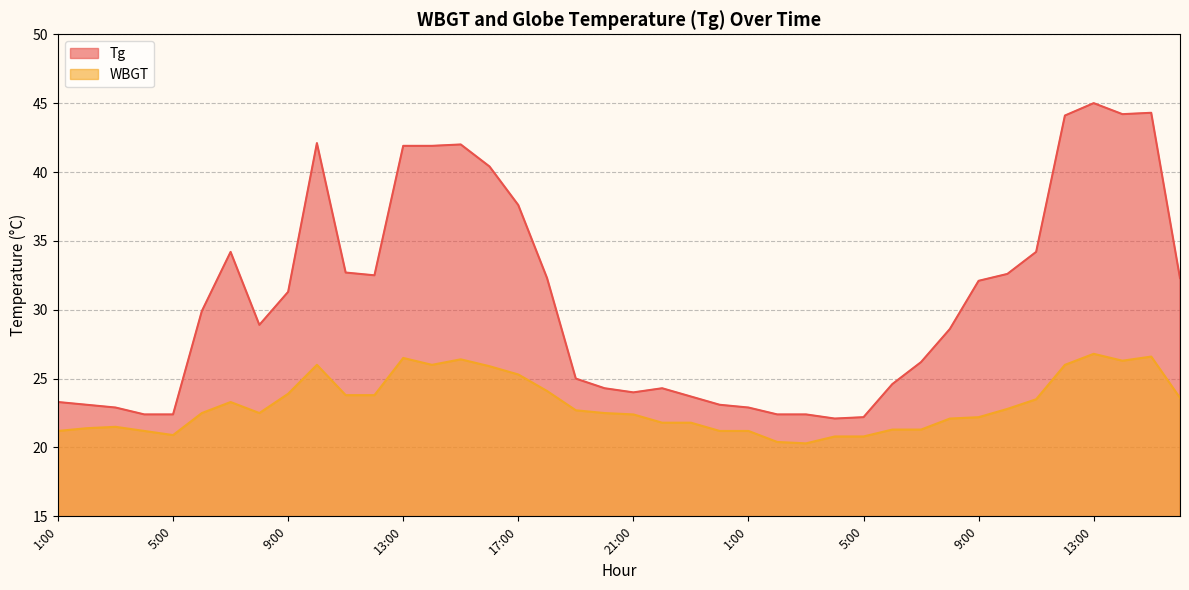

Between 8:00 and 11:00, which series saw the biggest shift?

Tg